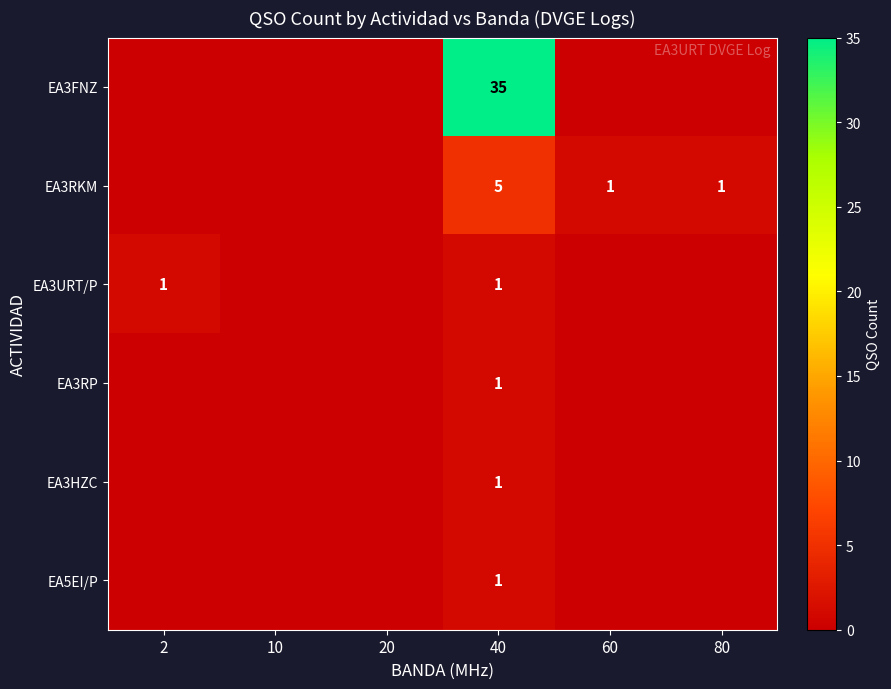

The EA3URT/P series shows 1 at 40. True or false?

True